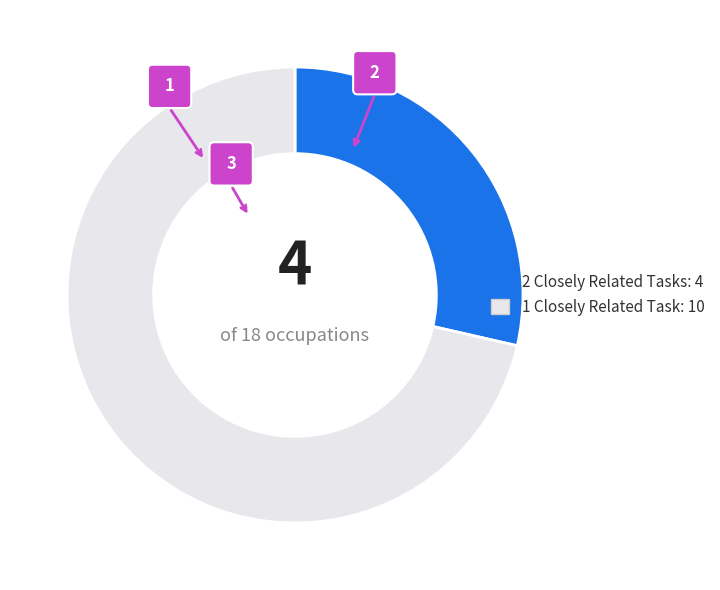

Is it true that Veterinarians is 1% of the pie?

False